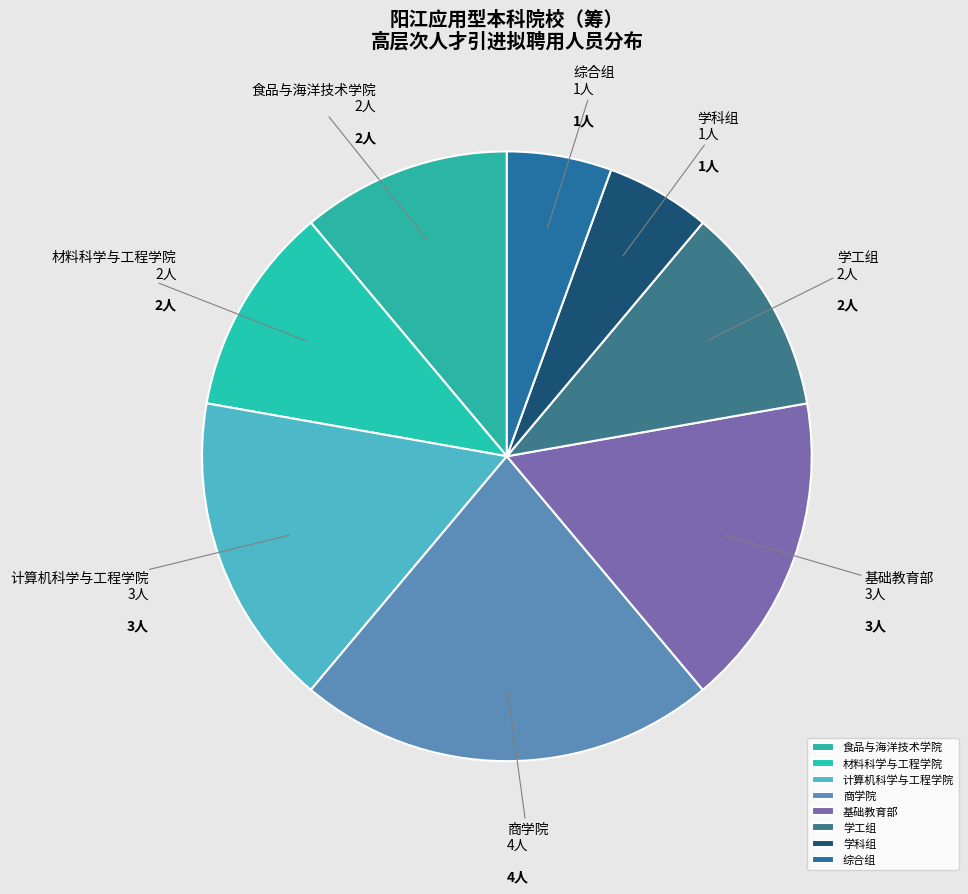

Combined, do 商学院 and 学工组 account for over 50%?

No